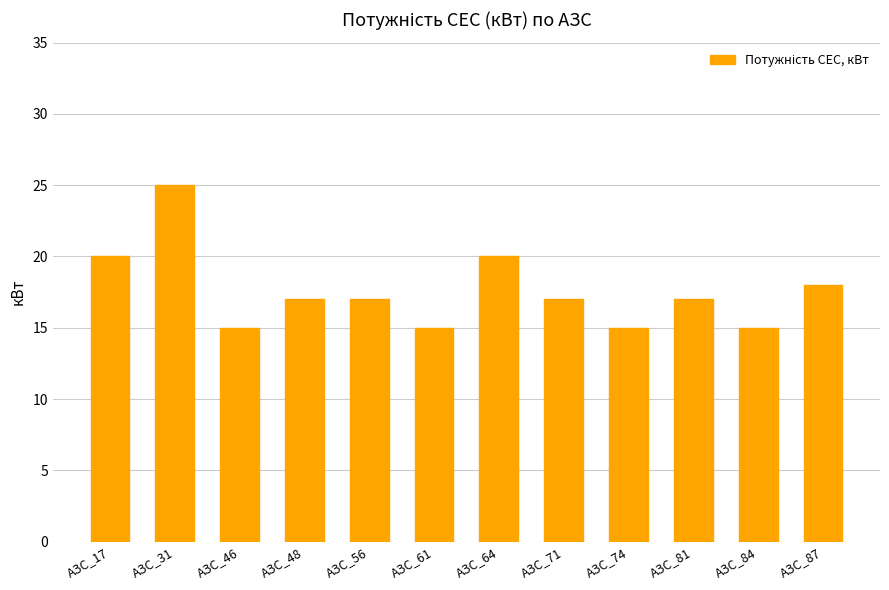

What is the smallest value displayed?

15